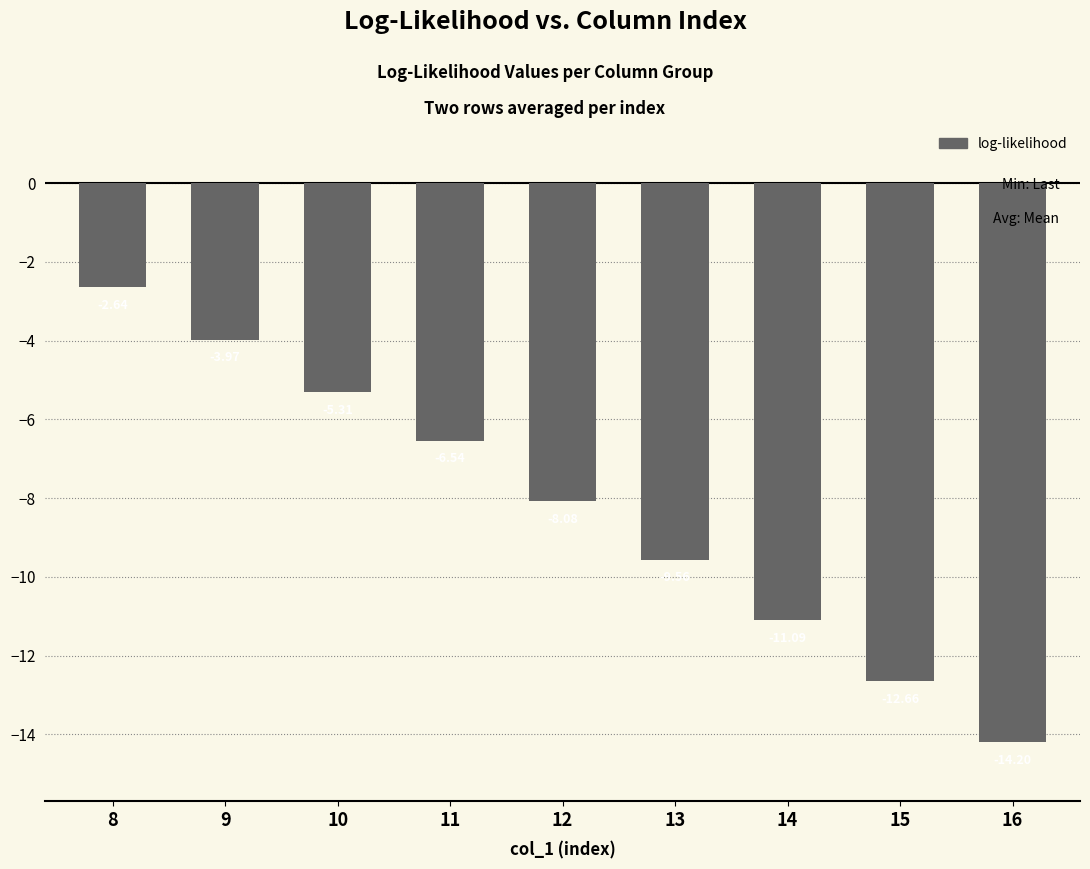

What is the difference between the second highest and second lowest values?

8.7